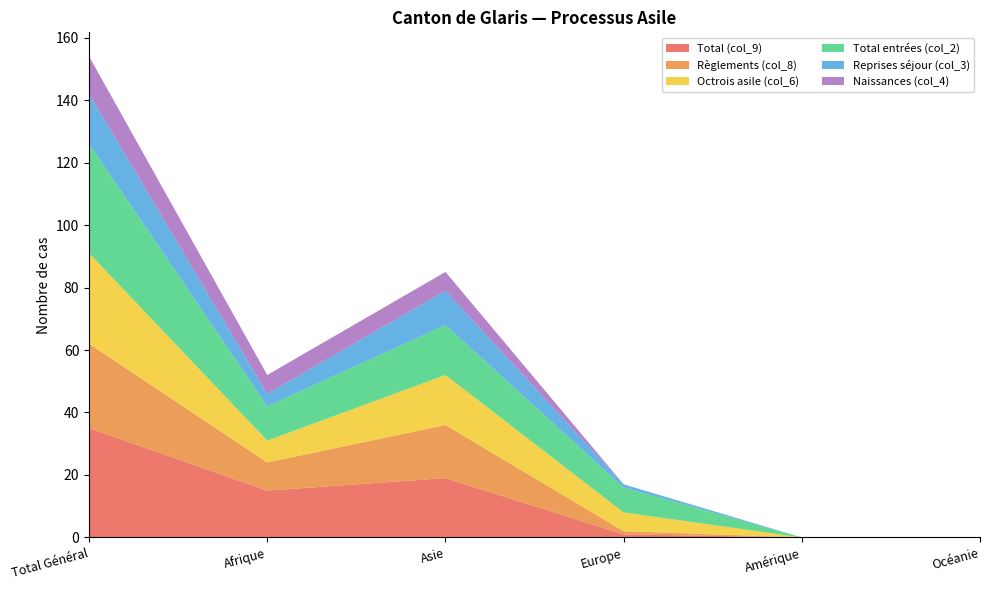

Reading right to left, list all the values displayed in this chart.

Total (col_9): Océanie=0	Amérique=0	Europe=1	Asie=19	Afrique=15	Total Général=35
Règlements (col_8): Océanie=0	Amérique=0	Europe=1	Asie=17	Afrique=9	Total Général=27
Octrois asile (col_6): Océanie=0	Amérique=0	Europe=6	Asie=16	Afrique=7	Total Général=29
Total entrées (col_2): Océanie=0	Amérique=0	Europe=8	Asie=16	Afrique=11	Total Général=35
Reprises séjour (col_3): Océanie=0	Amérique=0	Europe=1	Asie=11	Afrique=4	Total Général=16
Naissances (col_4): Océanie=0	Amérique=0	Europe=0	Asie=6	Afrique=6	Total Général=12